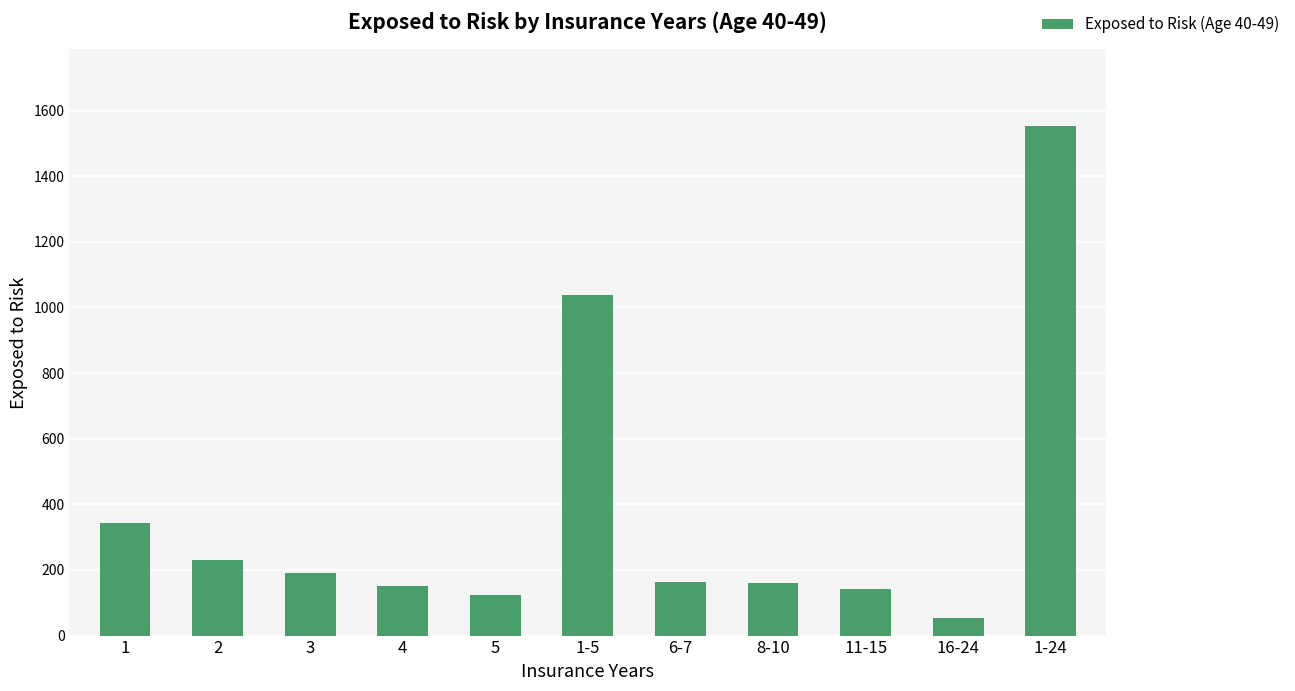

Which category has the highest value across all series?

1-24